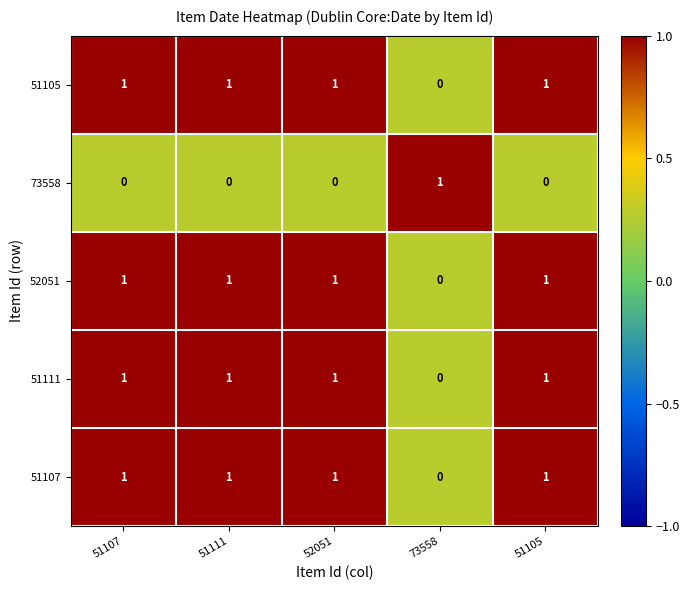

The 52051 series shows 1 at 51107. True or false?

True